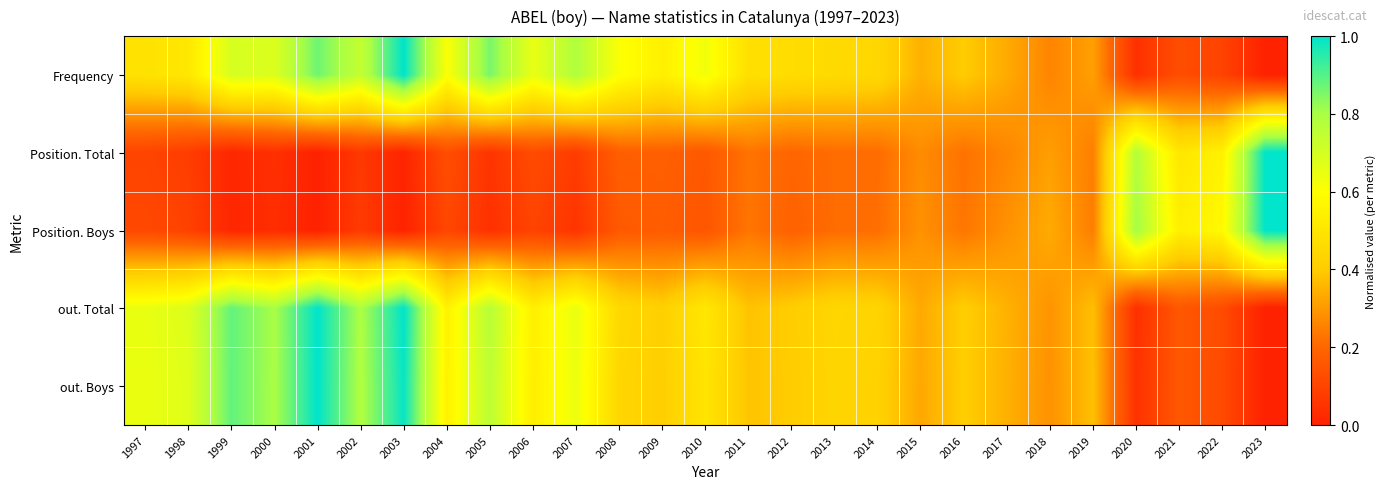

At which category is the sum across all series the highest?

2003